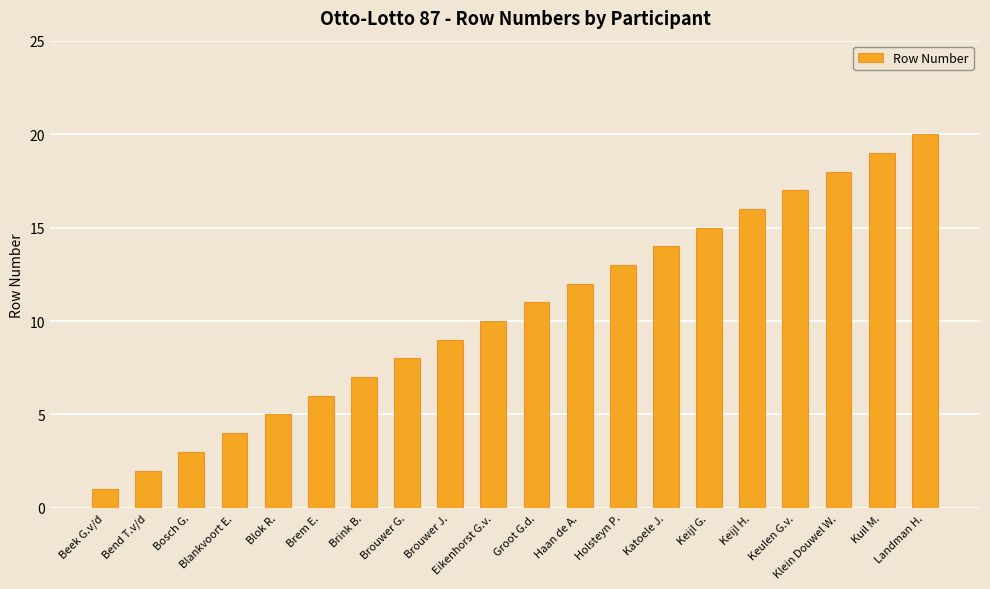

Rank the categories by value from lowest to highest.

Beek G.v/d, Bend T.v/d, Bosch G., Blankvoort E., Blok R., Brem E., Brink B., Brouwer G., Brouwer J., Eikenhorst G.v., Groot G.d., Haan de A., Holsteyn P., Katoele J., Keijl G., Keijl H., Keulen G.v., Klein Douwel W., Kuil M., Landman H.